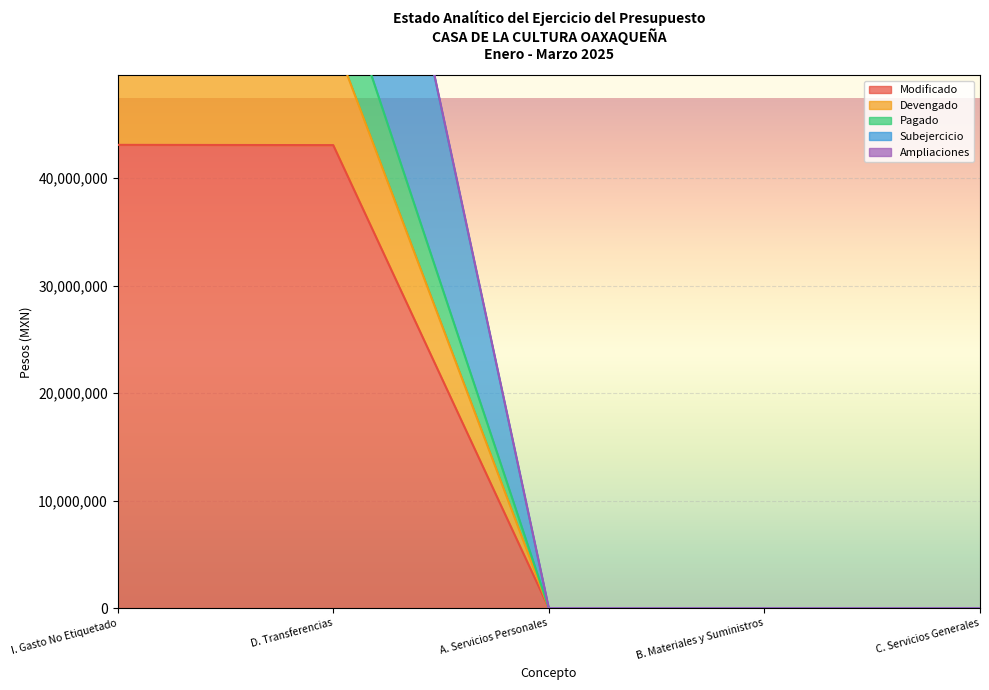

What is the average value of the Ampliaciones series?

21224309